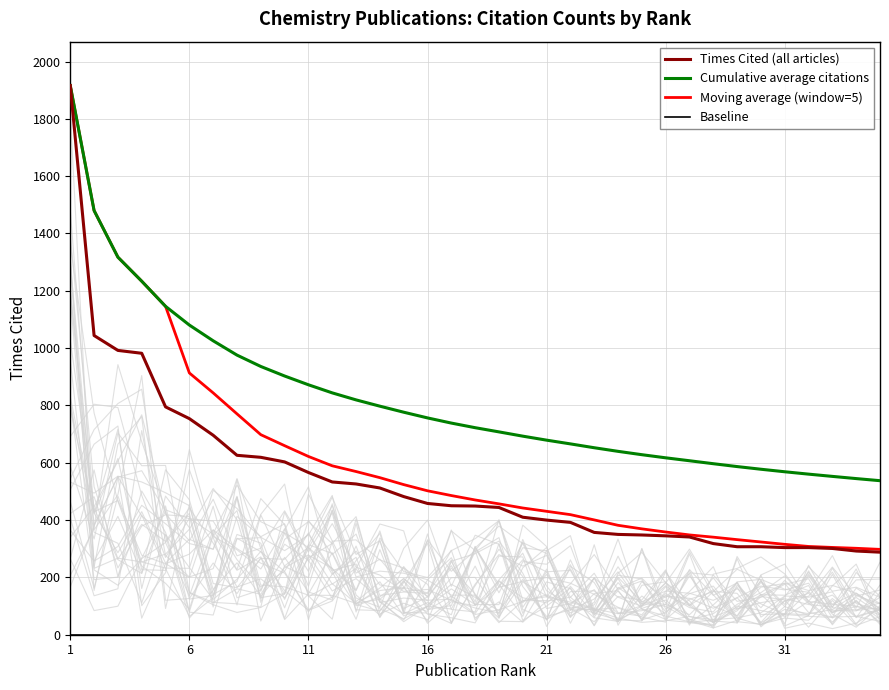

What is the smallest value displayed?

288